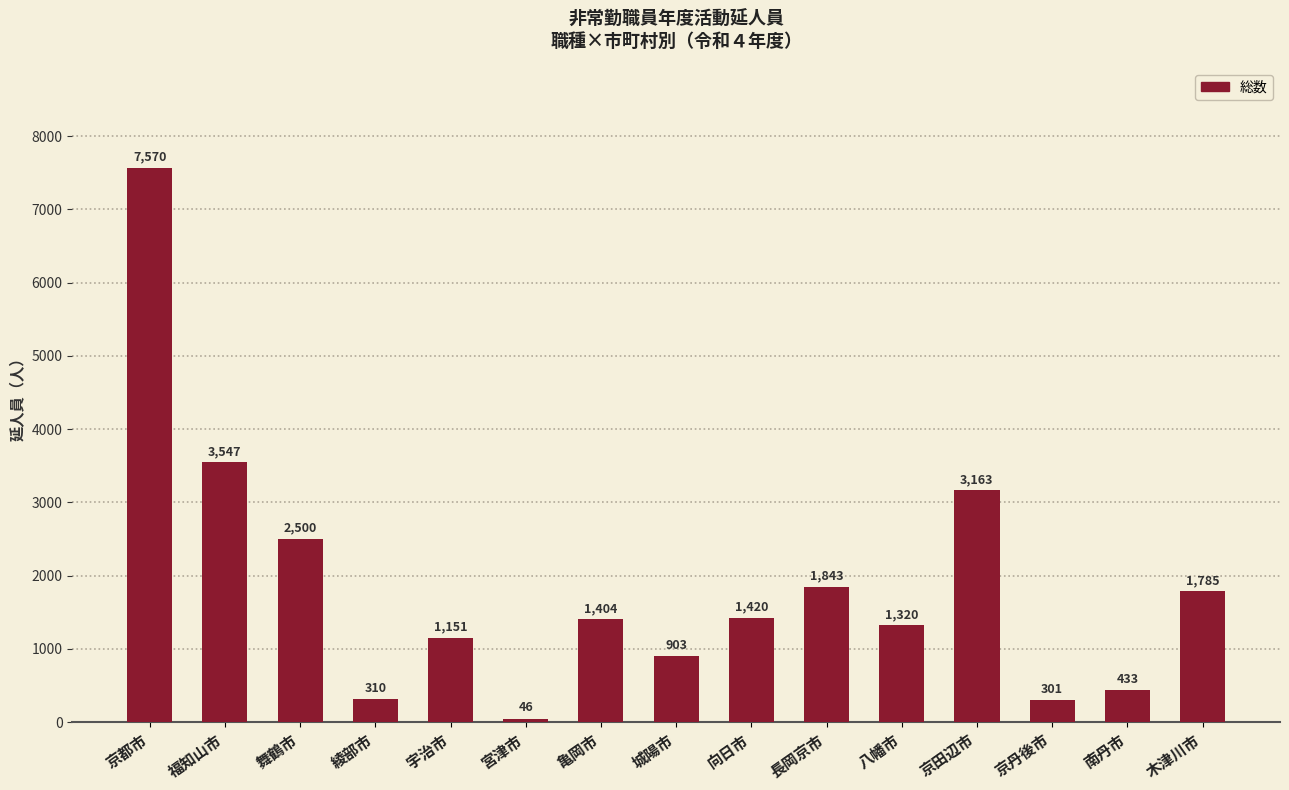

What is the average value?

1846